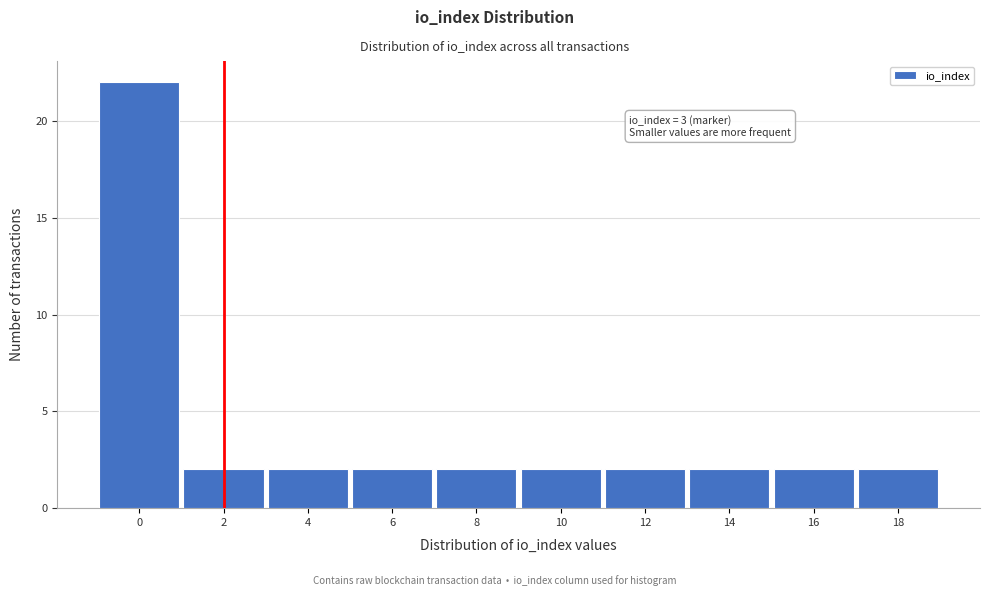

Reading right to left, what are all the values shown in this chart?

2	2	2	2	2	2	2	2	2	22